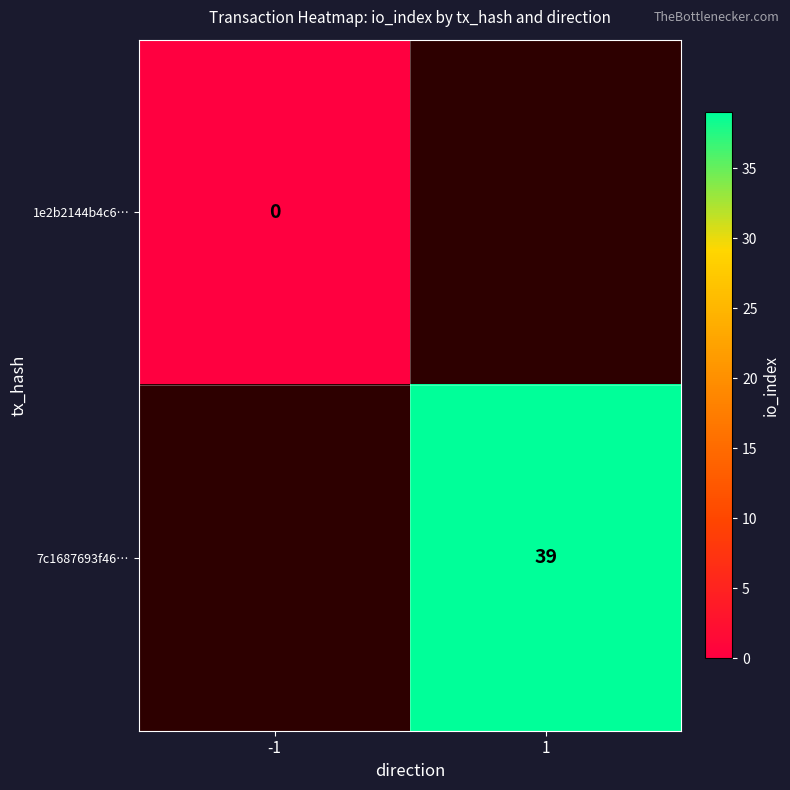

Which has a higher value, -1 or 1?

1